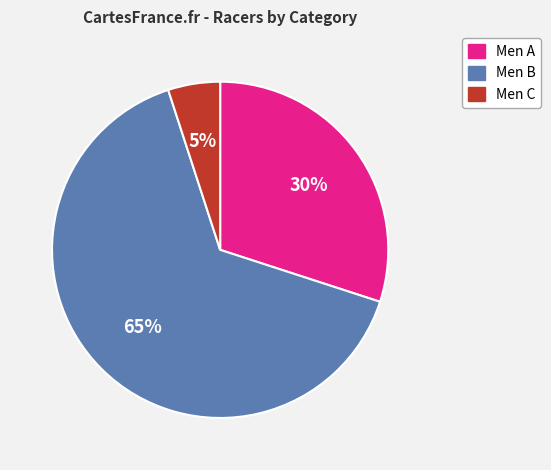

To the nearest percent, what is the difference between the largest and smallest slice percentages?

60%